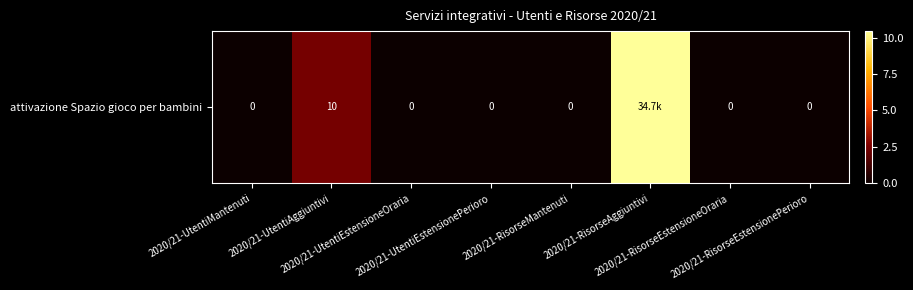

What is the sum of all values?

12.9